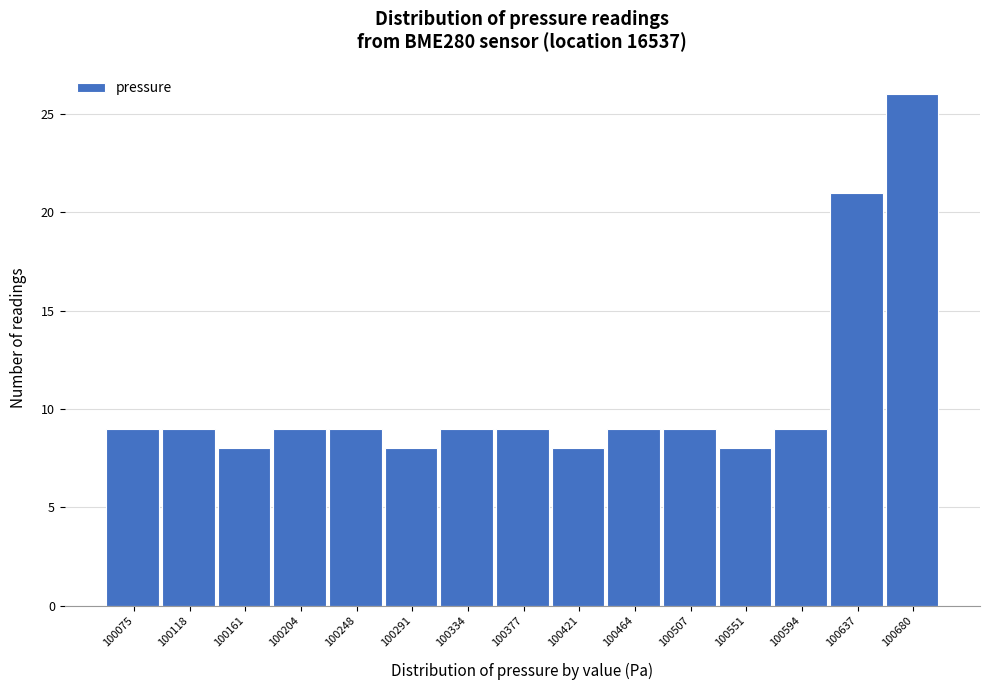

Reading right to left, transcribe all the data shown in this chart.

100680=26	100637=21	100594=9	100551=8	100507=9	100464=9	100421=8	100377=9	100334=9	100291=8	100248=9	100204=9	100161=8	100118=9	100075=9